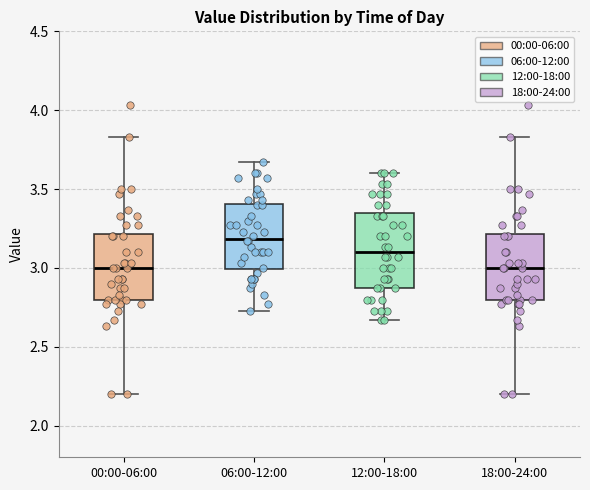

Where is the lower edge of the box for 06:00-12:00 on the y-axis? The values are not printed on the chart, so give them approximately, as read against the axis.

3.00